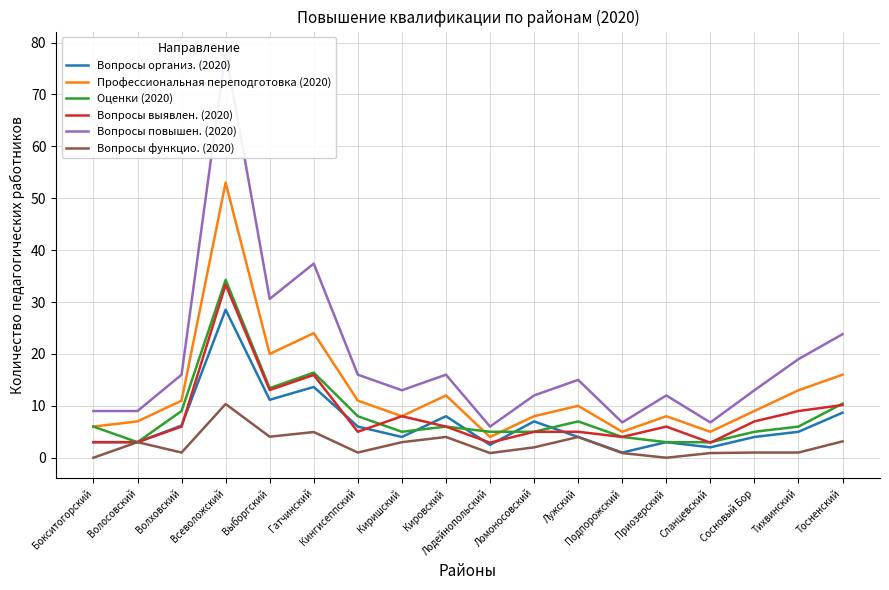

How many positive values does the Вопросы функцио. (2020) series have?

16